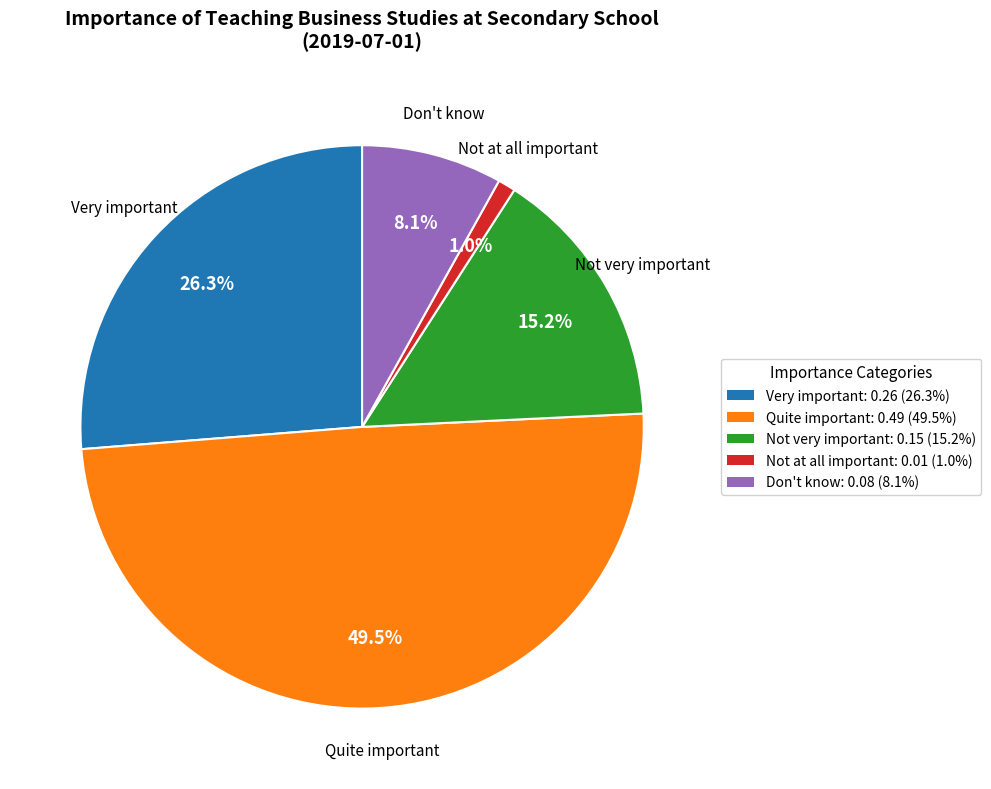

How much of the chart is everything except Don't know?

91.9%